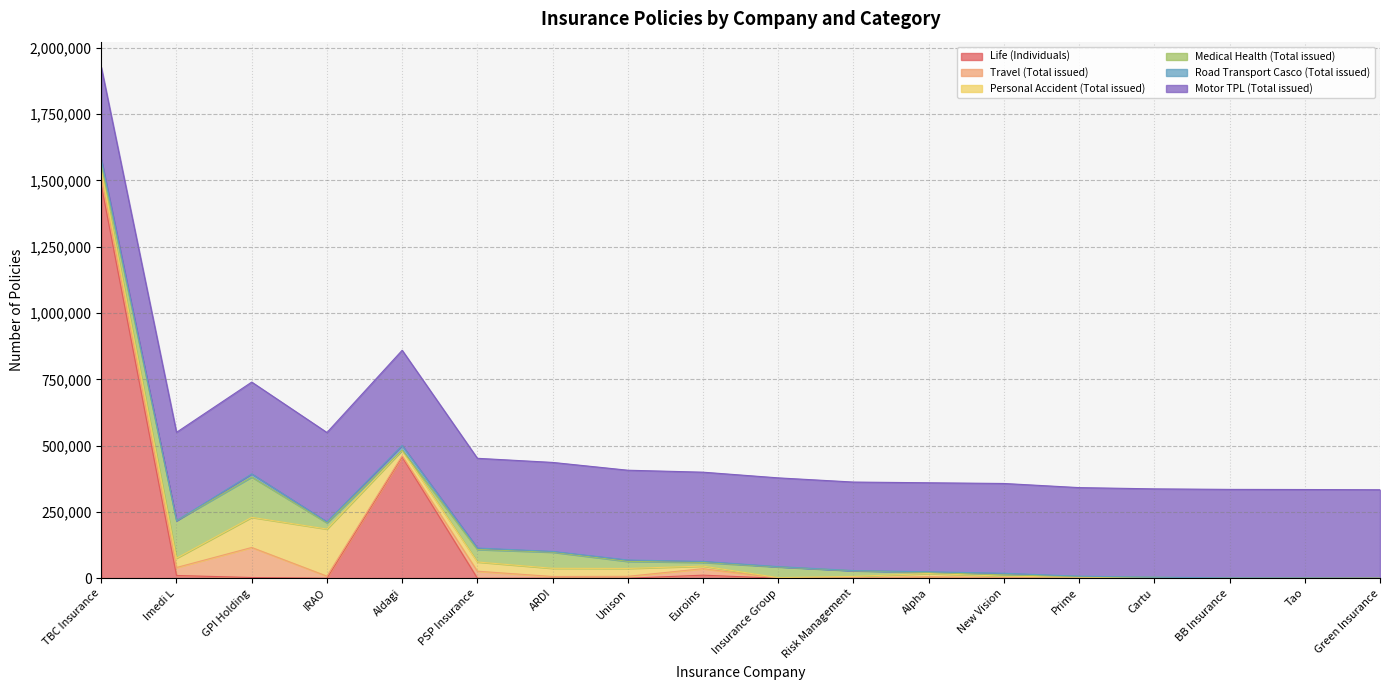

How many values in the Life (Individuals) series exceed 19?

8